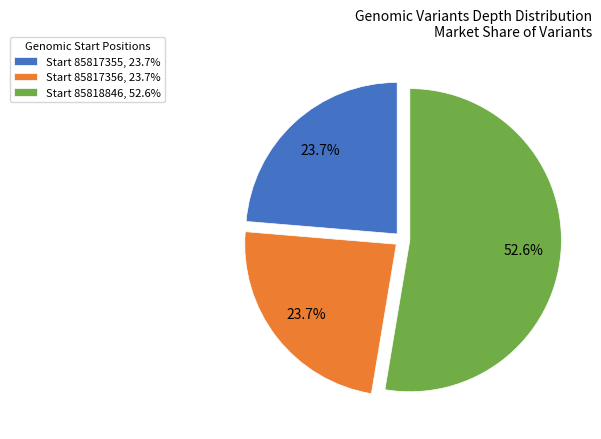

Which category accounts for the majority?

Start 85818846, 52.6%